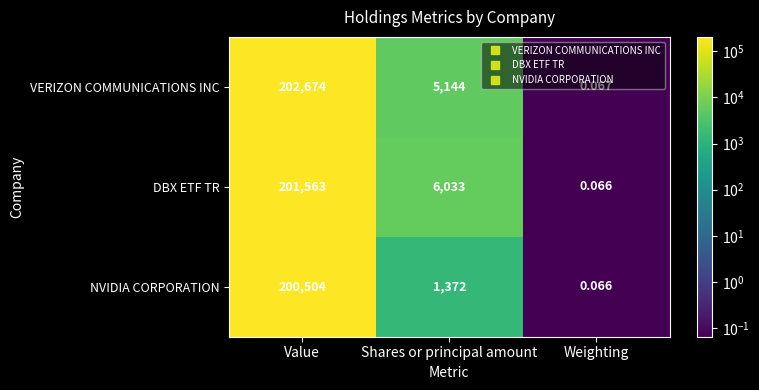

Which category has the lowest value in the NVIDIA CORPORATION series?

Weighting